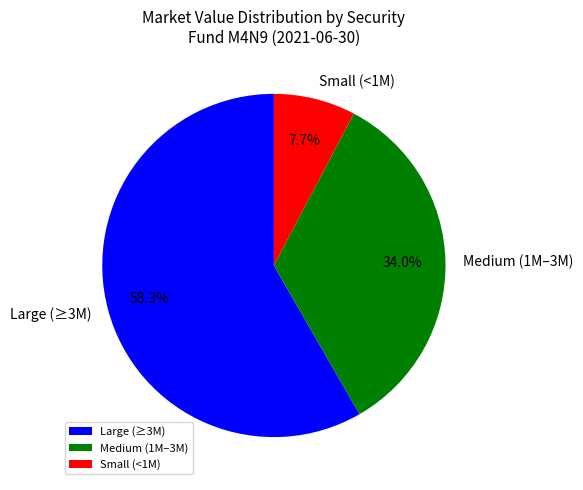

Which slice is the largest?

Large (≥3M)